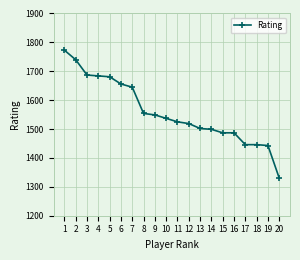

The chart shows a value of 2801 at 3. True or false?

False